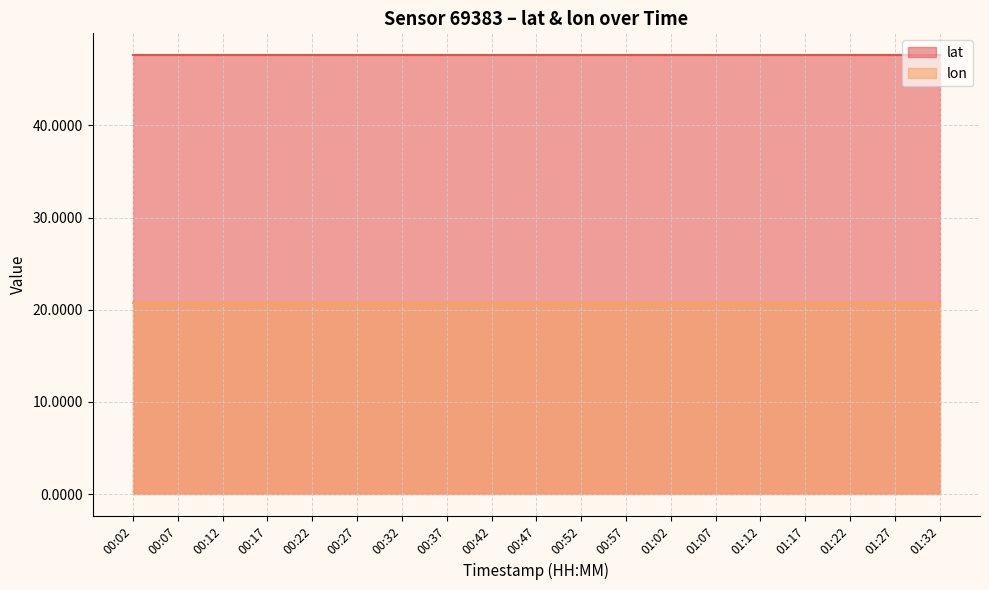

What is the label of the 8th point from the left?

00:37